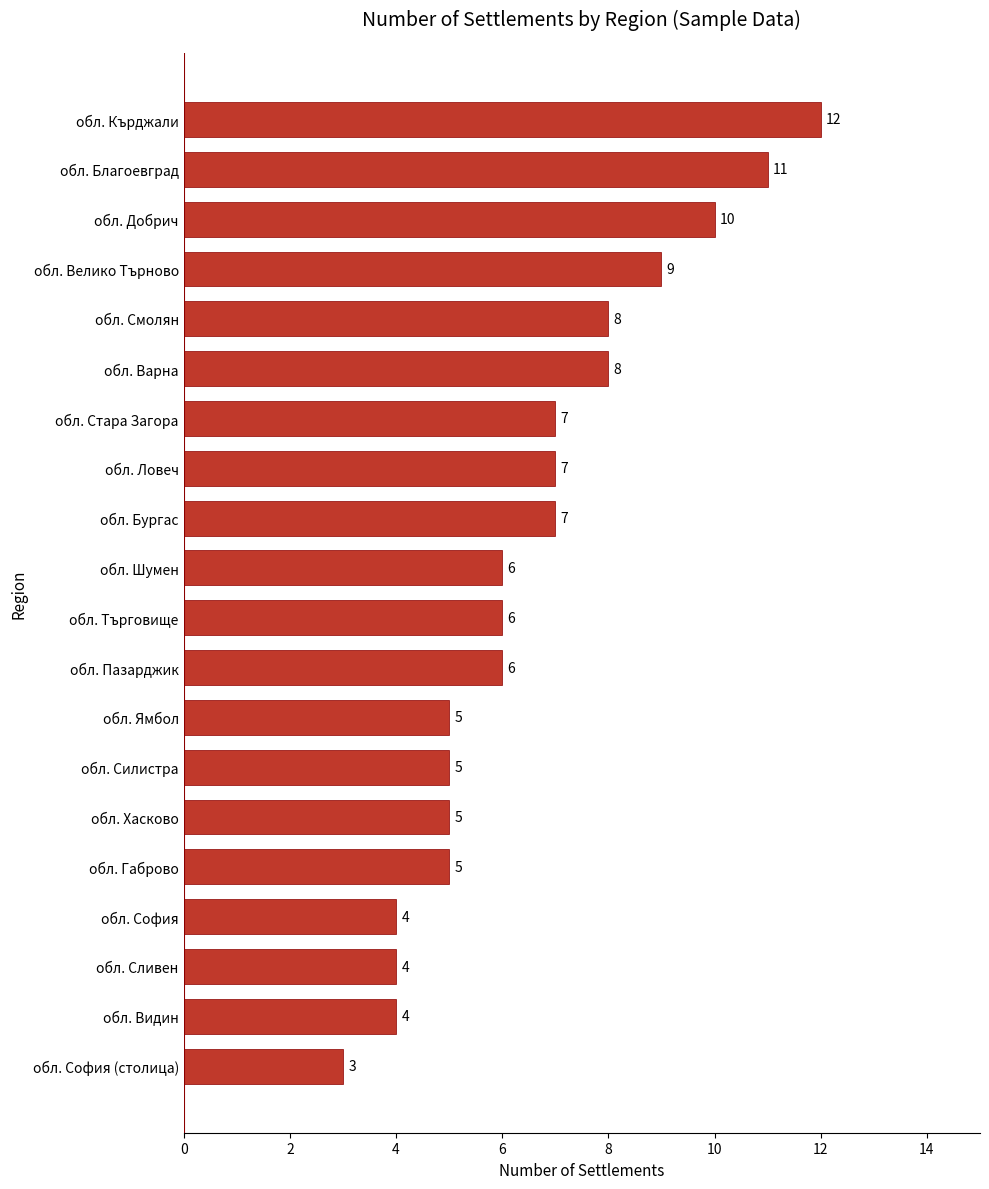

Reading bottom to top, what are all the values shown in this chart?

обл. София (столица)=3	обл. Видин=4	обл. Сливен=4	обл. София=4	обл. Габрово=5	обл. Хасково=5	обл. Силистра=5	обл. Ямбол=5	обл. Пазарджик=6	обл. Търговище=6	обл. Шумен=6	обл. Бургас=7	обл. Ловеч=7	обл. Стара Загора=7	обл. Варна=8	обл. Смолян=8	обл. Велико Търново=9	обл. Добрич=10	обл. Благоевград=11	обл. Кърджали=12